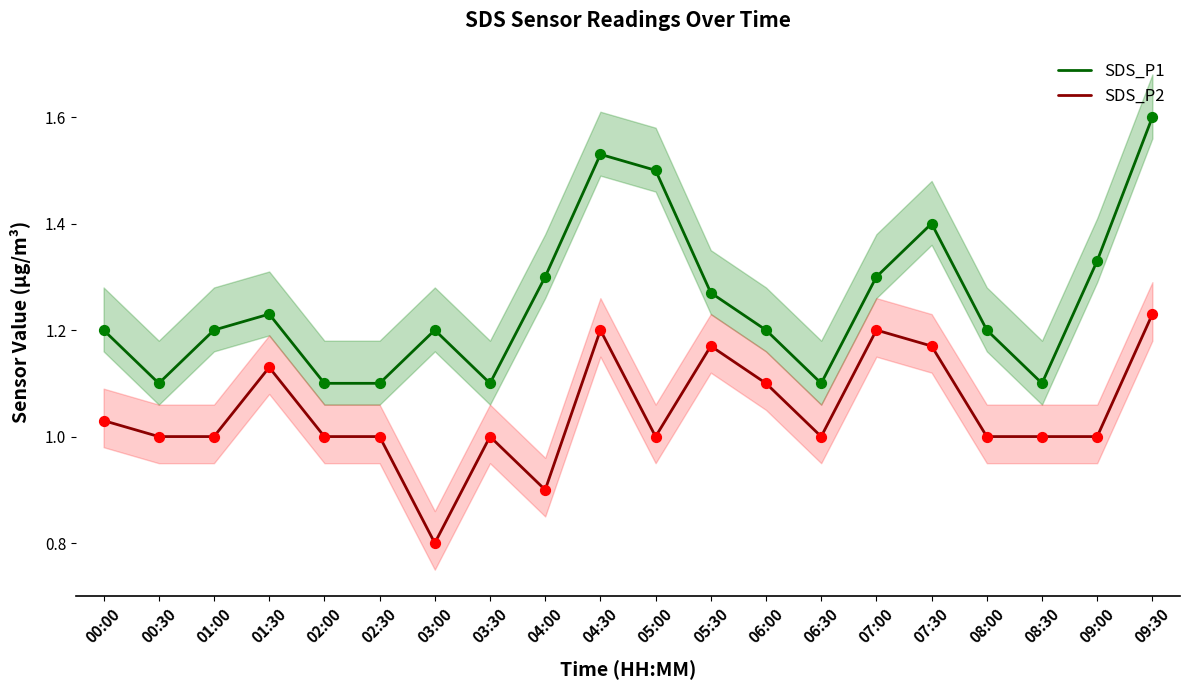

Is the value of SDS_P1 at 05:00 greater than the value of SDS_P2 at 03:30?

Yes